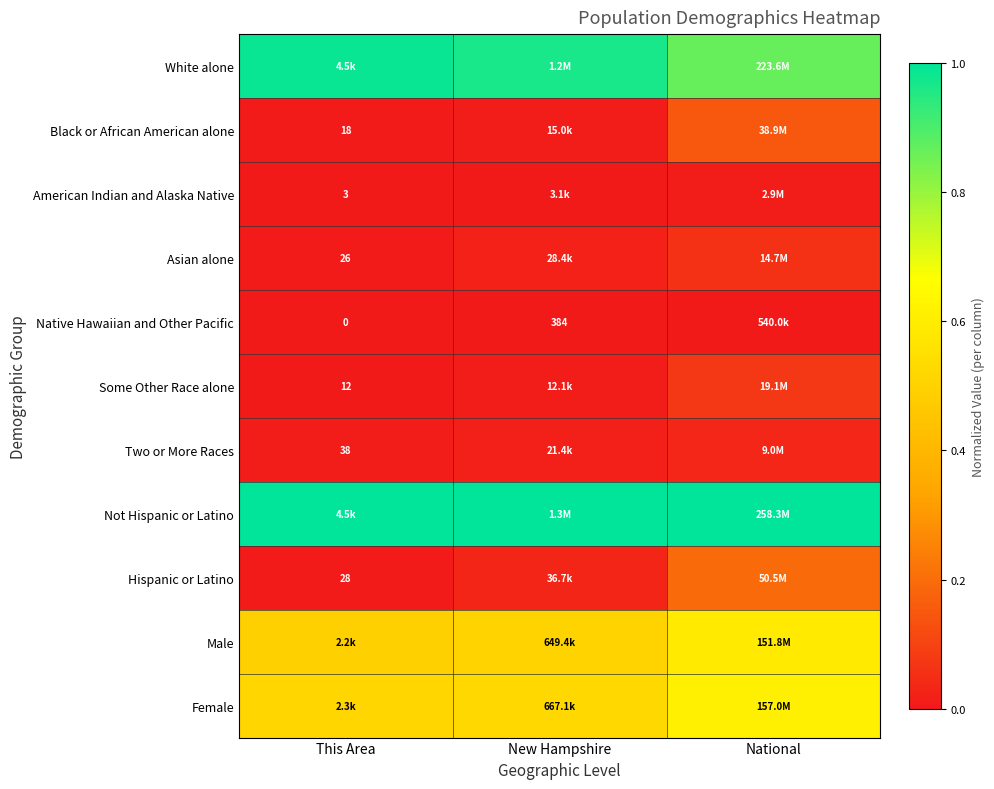

At which label does Male reach its minimum?

This Area